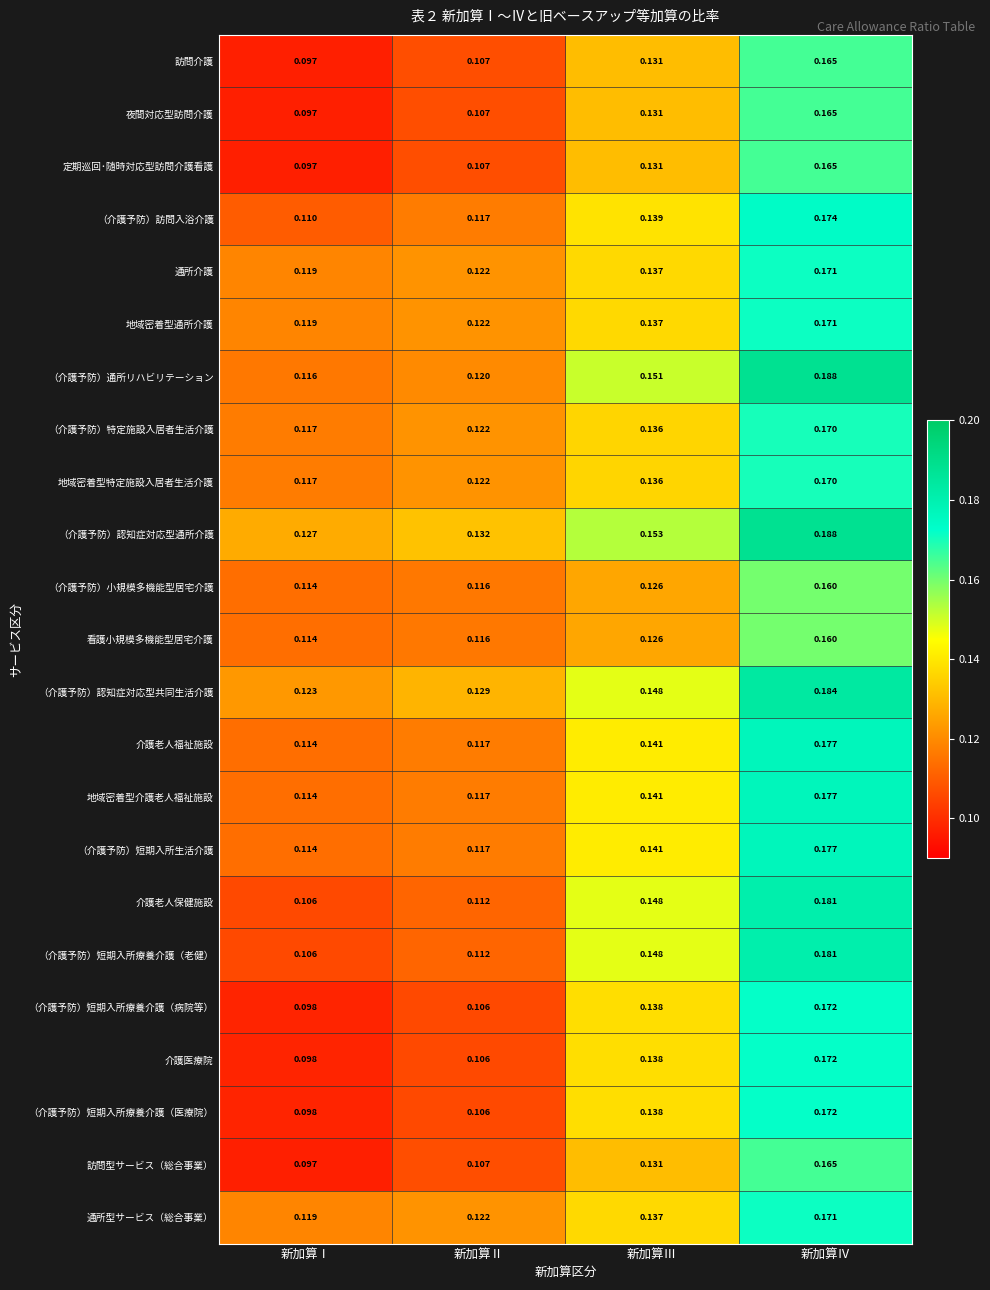

Rank the categories by （介護予防）通所リハビリテーション value from lowest to highest.

新加算Ⅰ, 新加算Ⅱ, 新加算Ⅲ, 新加算Ⅳ